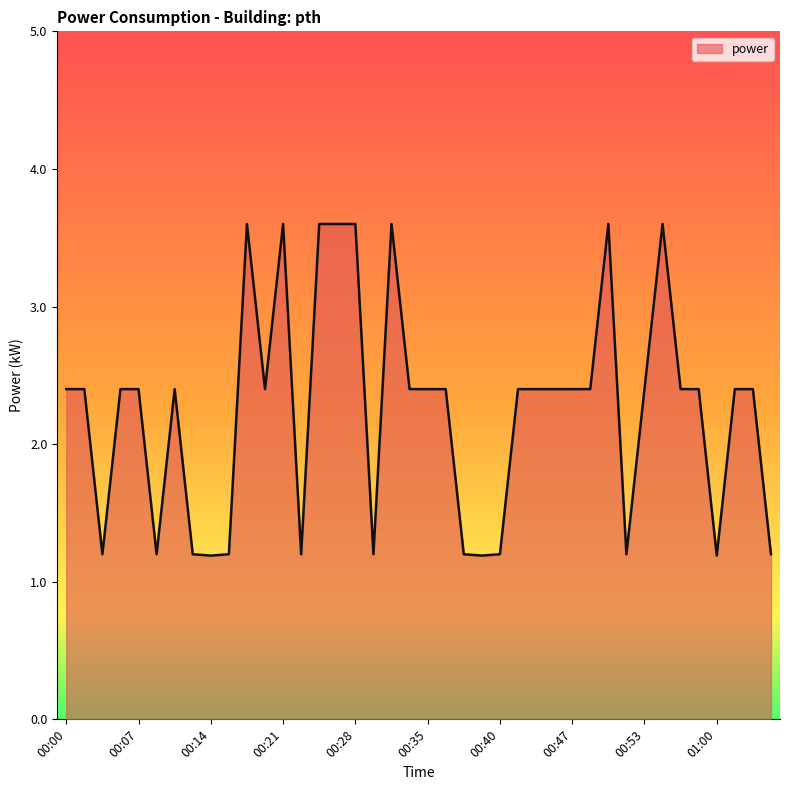

What is the difference between the maximum and minimum values?

2.4